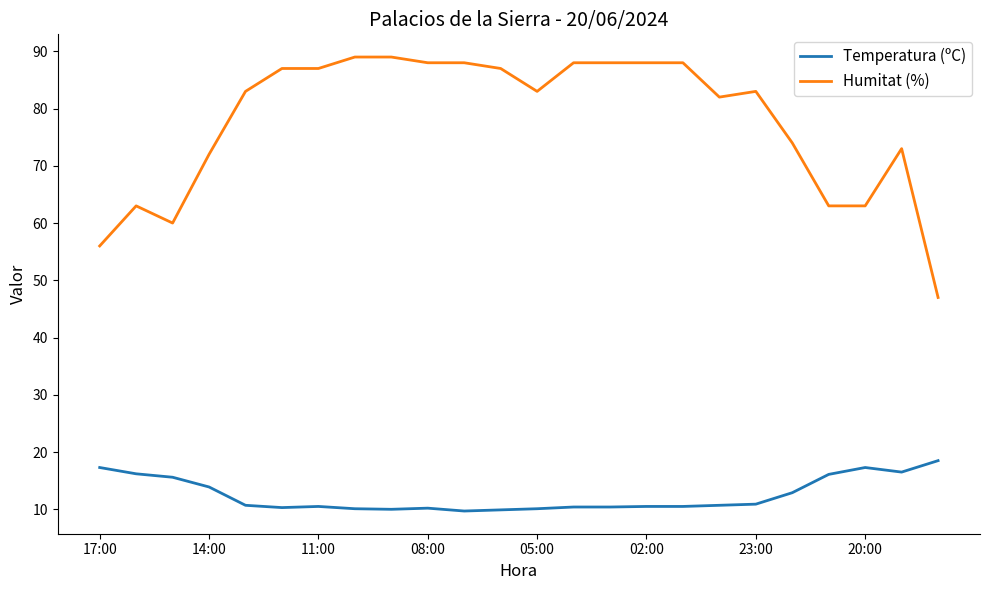

What is the difference between the maximum and minimum values in the Humitat (%) series?

42.0